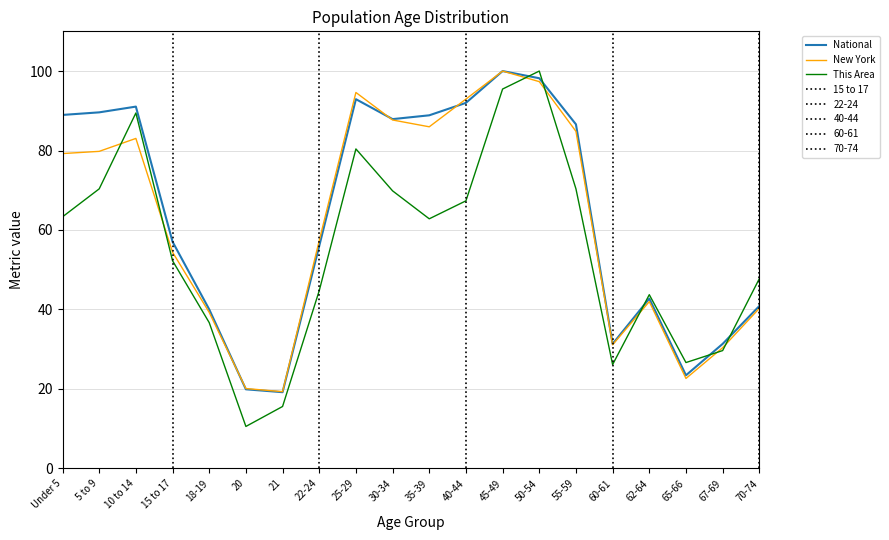

How many categories are shown in the chart?

20